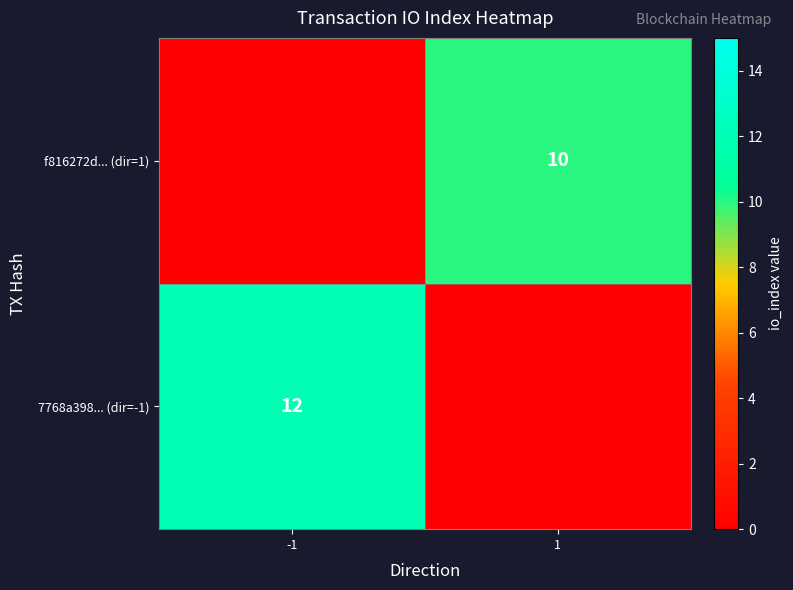

The f816272d... (dir=1) series shows 10 at 1. True or false?

True